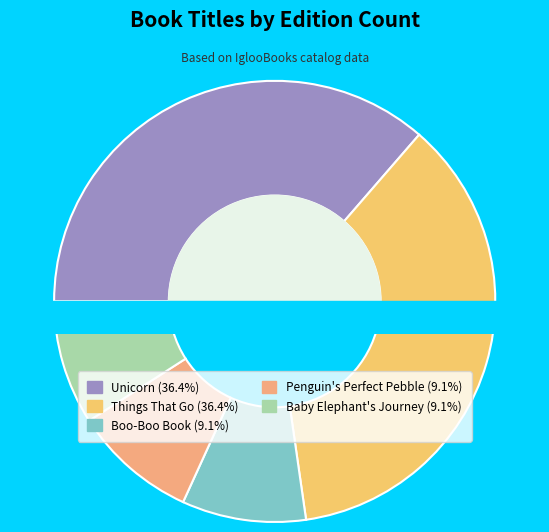

How many segments does this pie chart have?

5